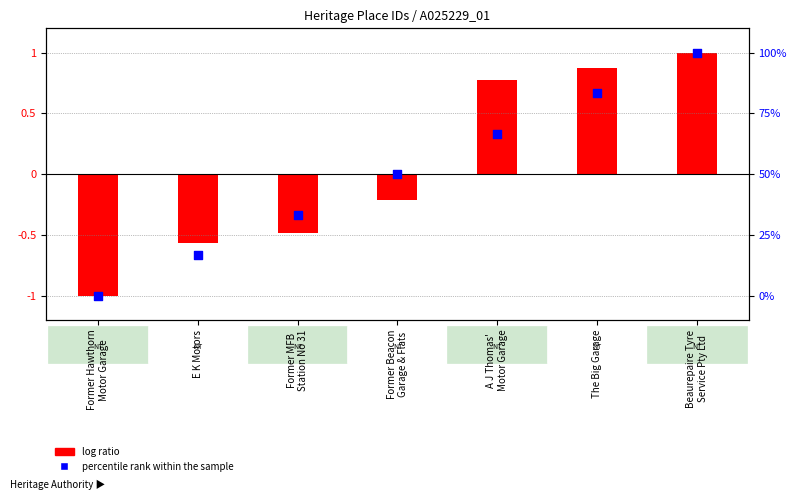

What is the change in value from The Big Garage to Beaurepaire Tyre
Service Pty Ltd?

+16.7